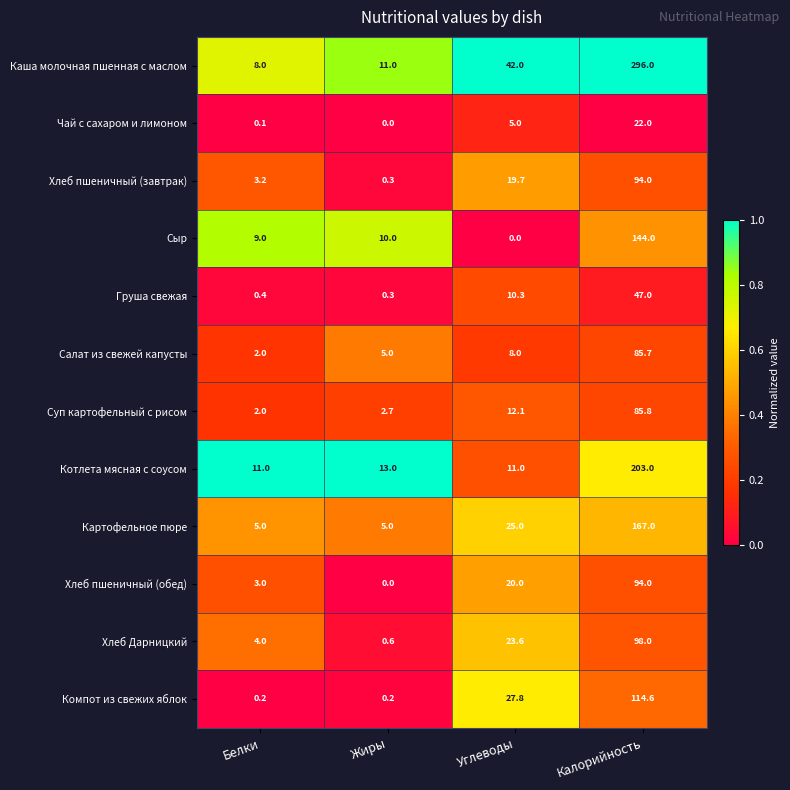

At which category does the chart reach its peak across all series?

Калорийность